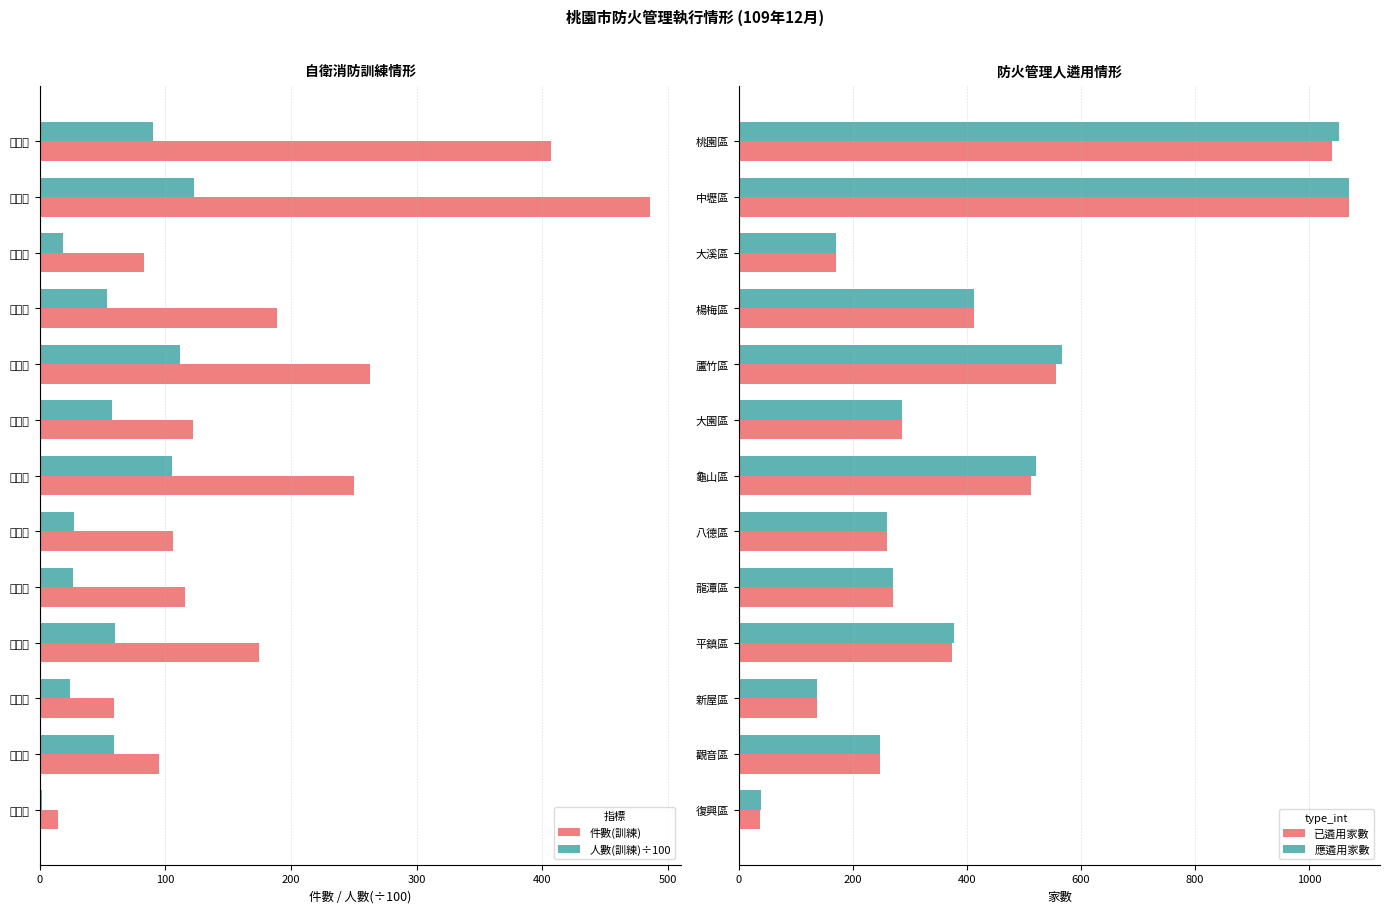

List the labels in order of 件數(訓練) value, smallest first.

復興區, 新屋區, 大溪區, 觀音區, 八德區, 龍潭區, 大園區, 平鎮區, 楊梅區, 龜山區, 蘆竹區, 桃園區, 中壢區